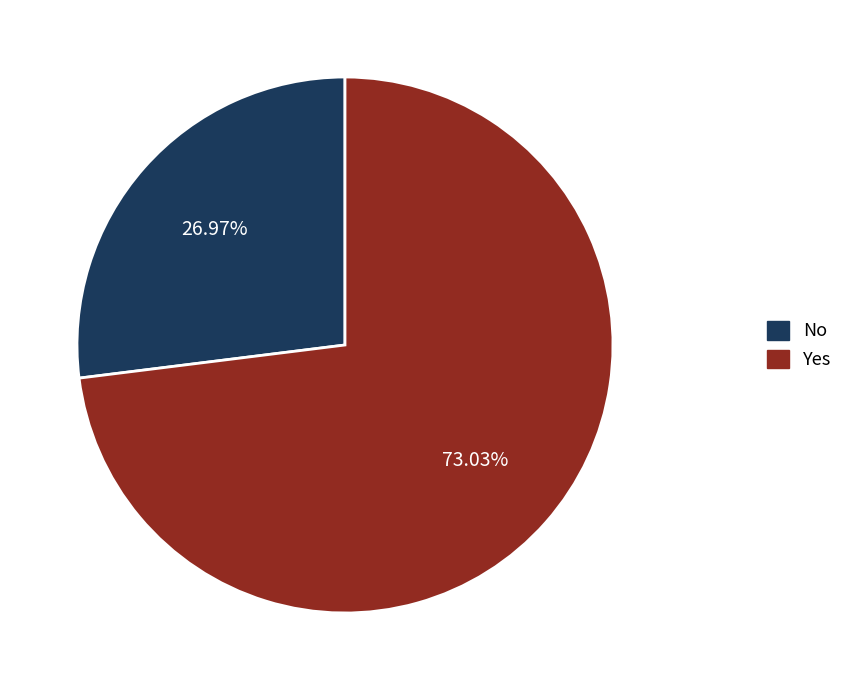

Which category has the biggest portion of the pie?

Yes